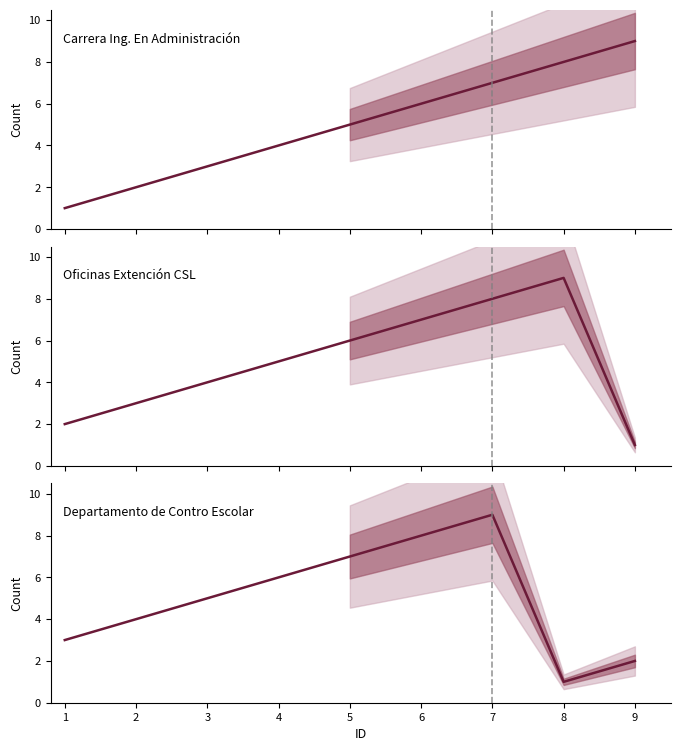

What are all the series names shown in the legend?

Carrera Ing. En Administración, Oficinas Extención CSL, Departamento de Contro Escolar